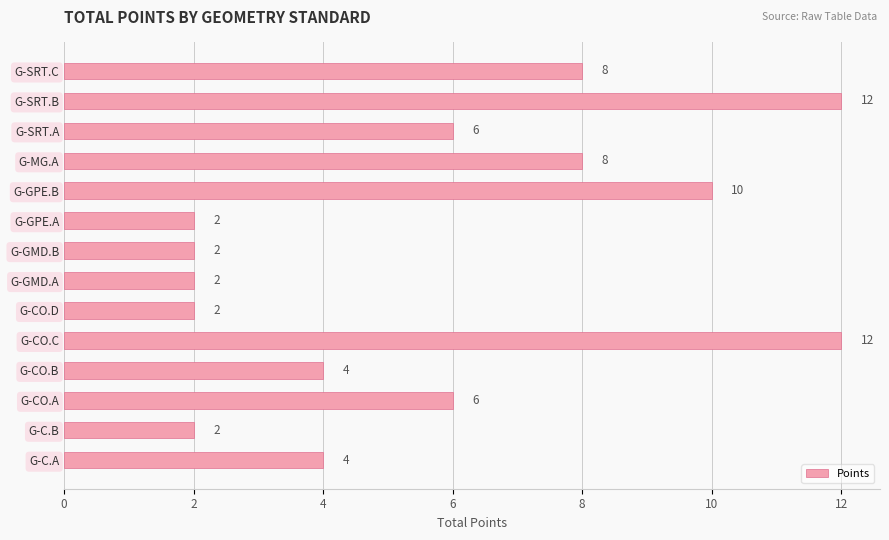

What is the sum of the values at G-C.B and G-SRT.B?

14